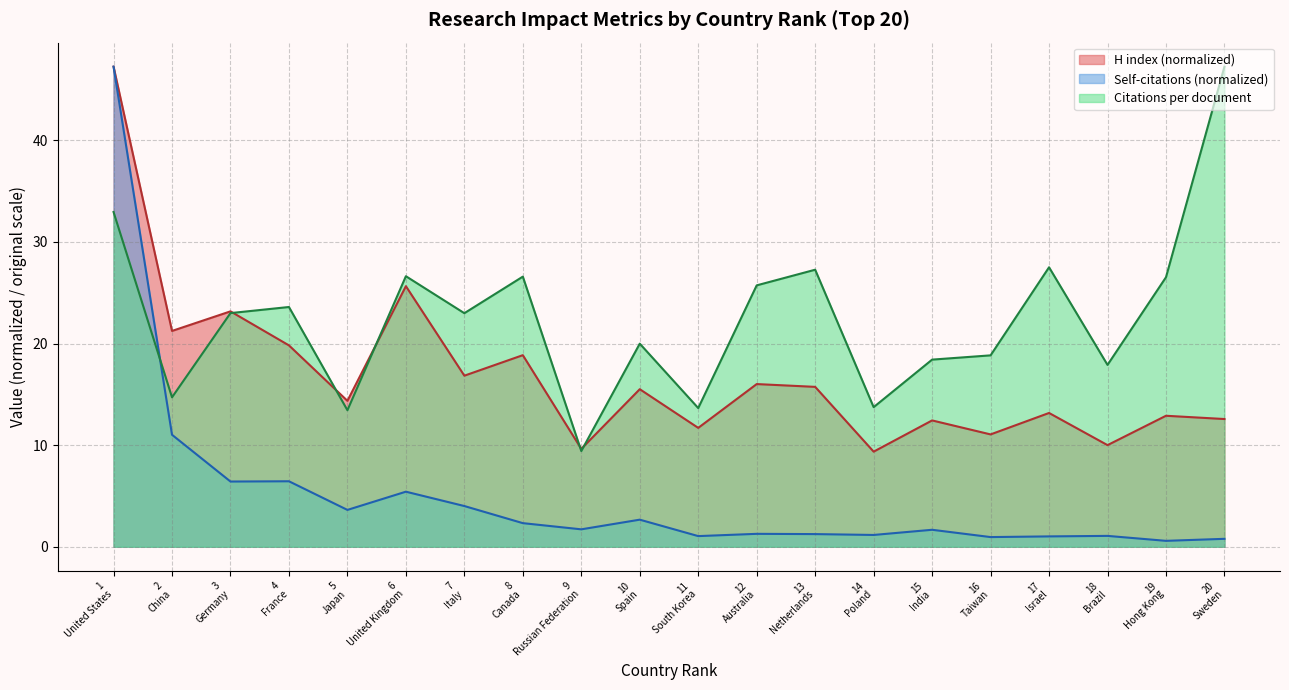

Which series has the largest total across all categories?

Citations per document